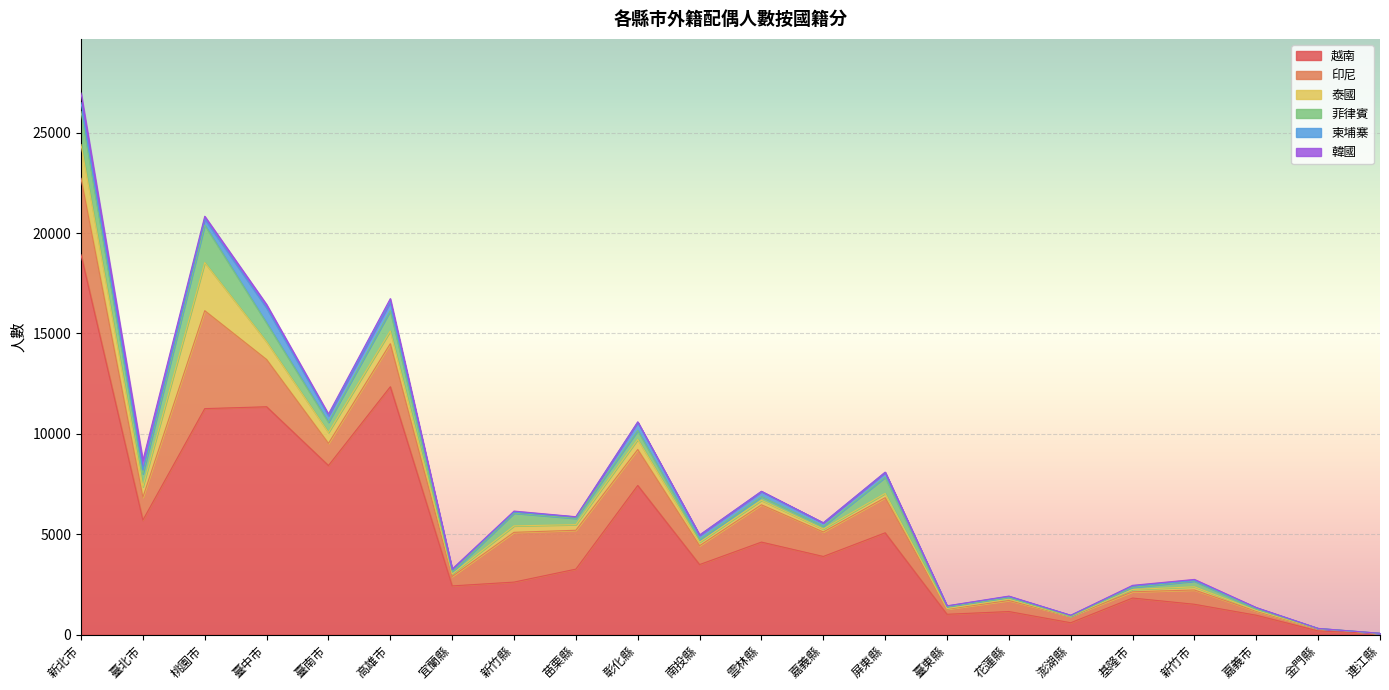

Which category has the lowest value across all series?

連江縣